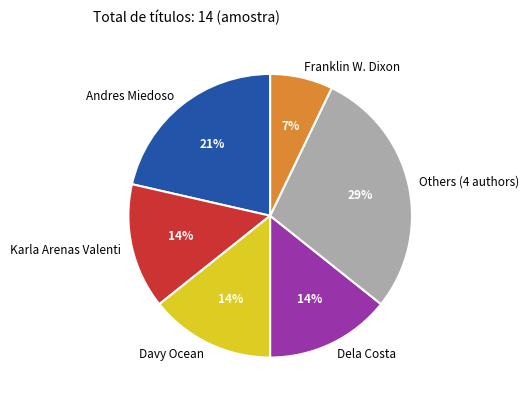

To the nearest percent, what is the average slice percentage?

17%